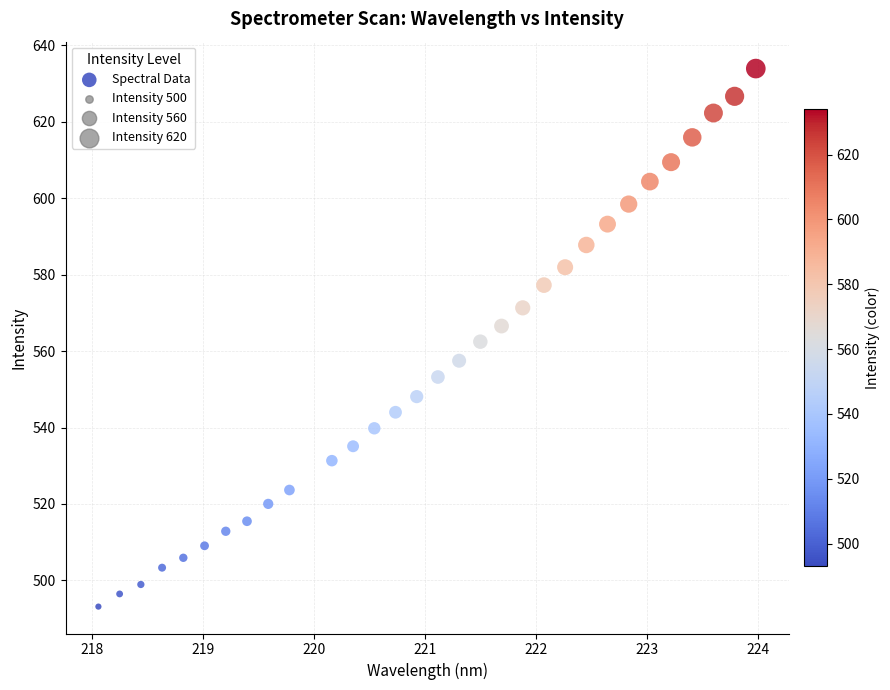

What is the range of X values (max minus min)?

5.9